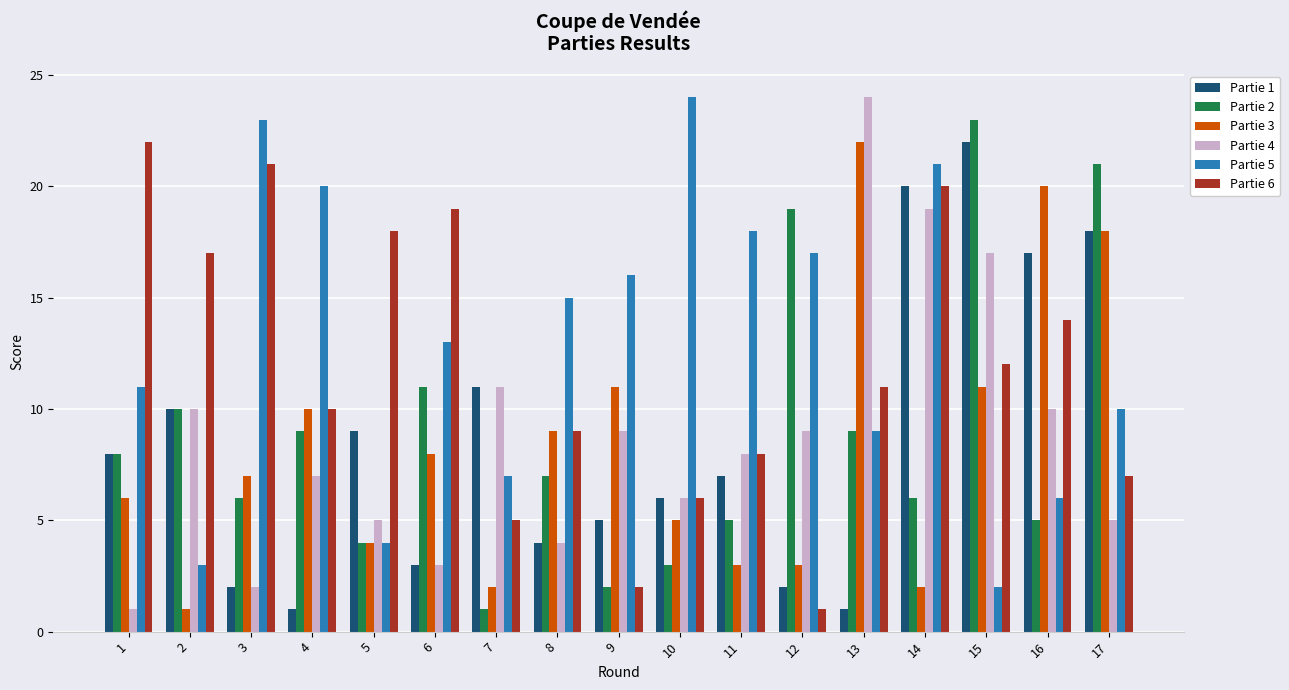

Which series changed the most between 5 and 14?

Partie 5